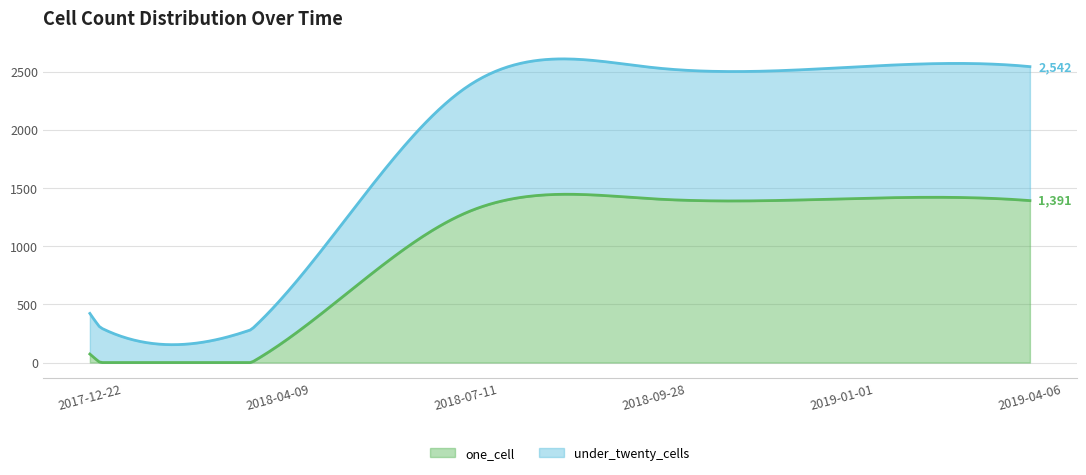

What are all the series names shown in the legend?

one_cell, under_twenty_cells